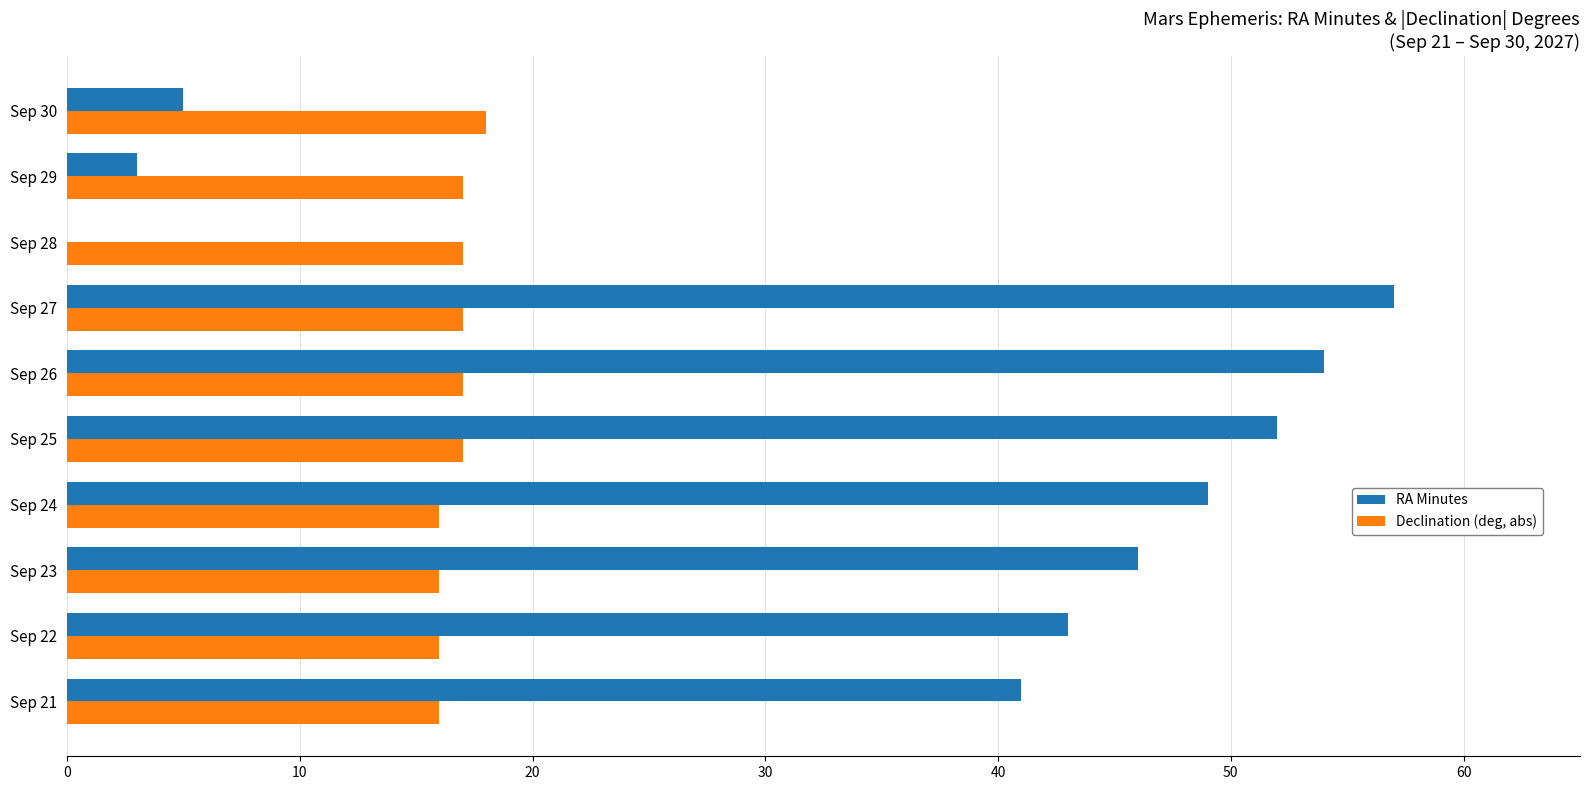

What is the sum of all RA Minutes values?

350